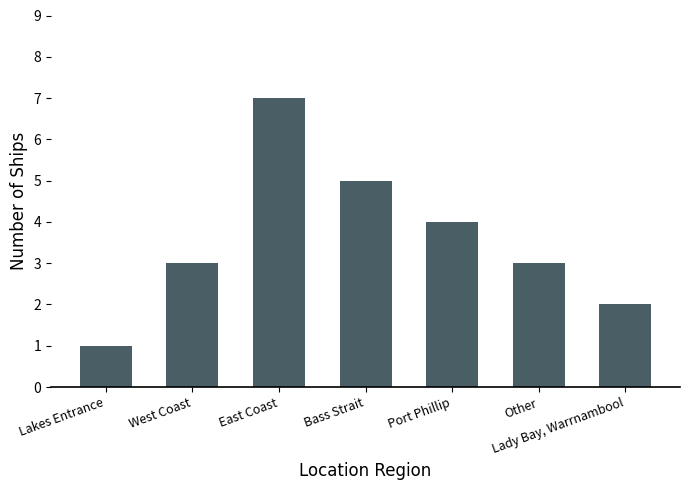

Does the chart contain stacked bars?

No